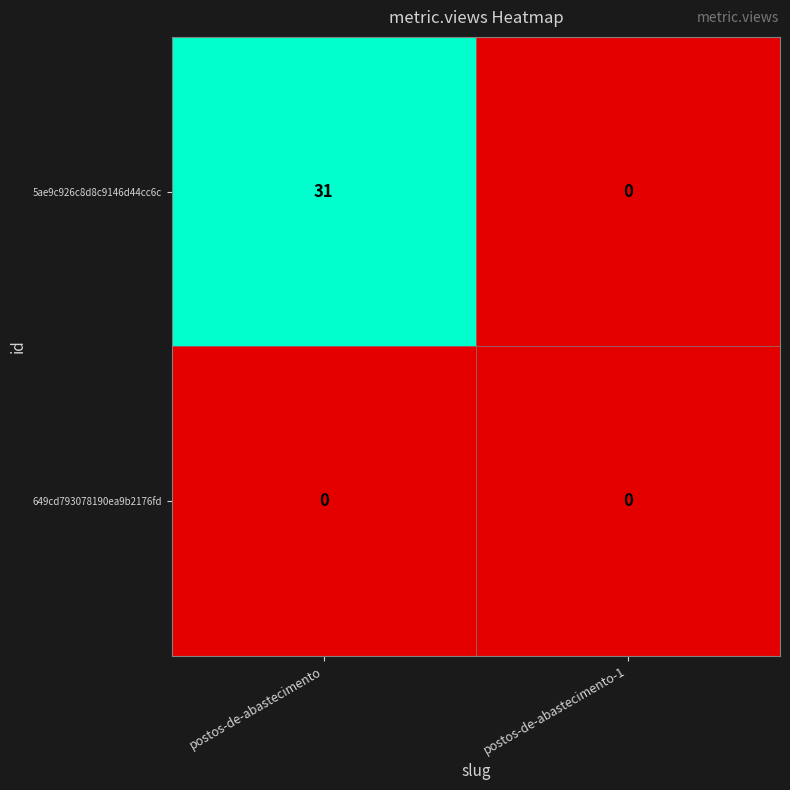

At how many categories does at least one series exceed 10?

1